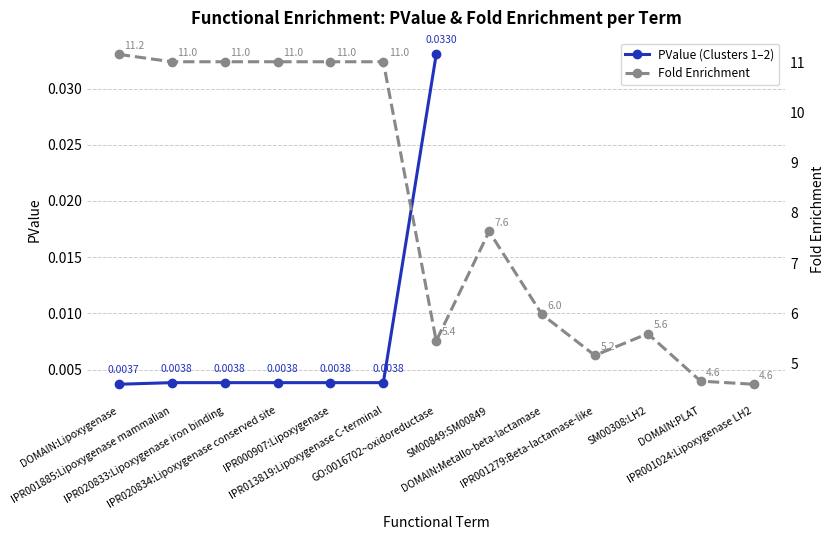

How many points are higher than both their immediate neighbors (excluding endpoints)?

2